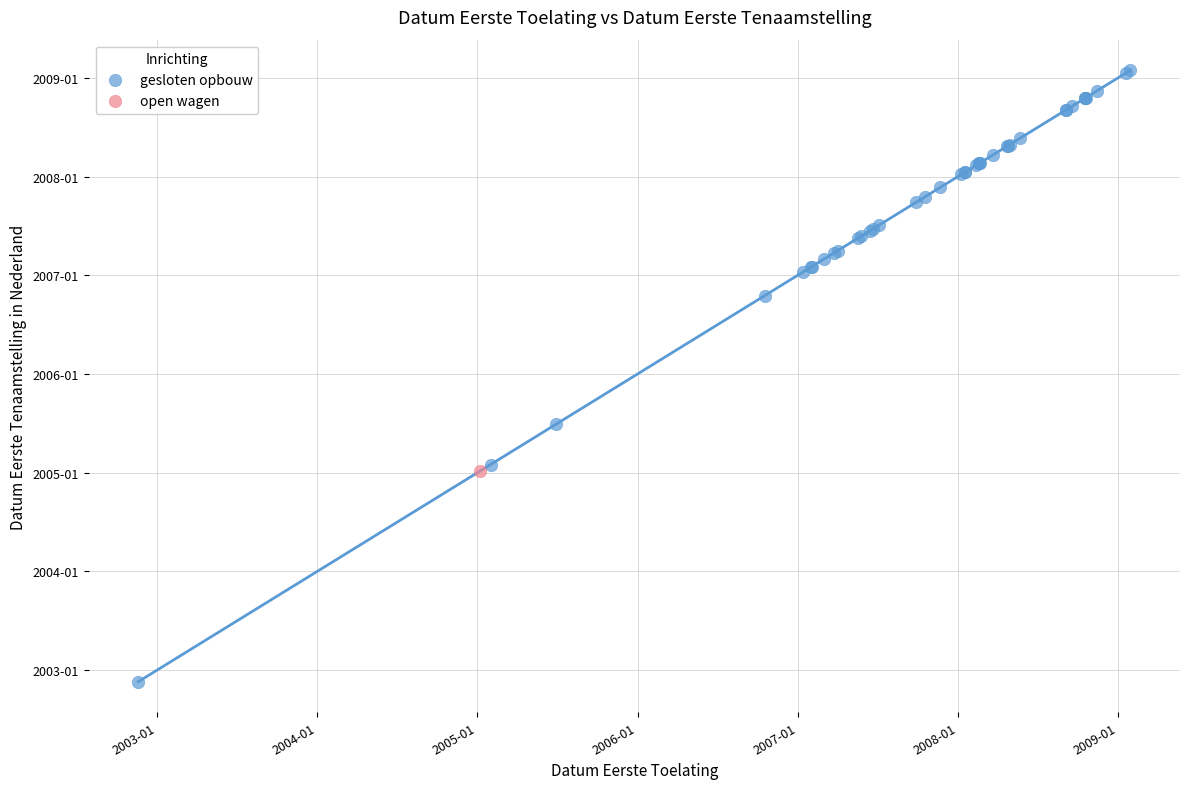

What are all the series names shown in the legend?

gesloten opbouw, open wagen